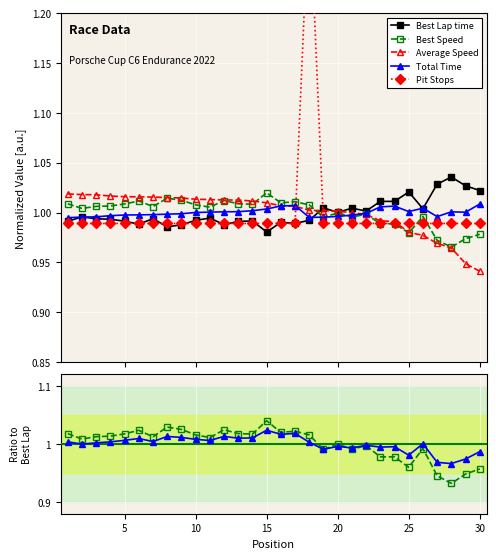

What is the maximum value shown in the chart?

1.3